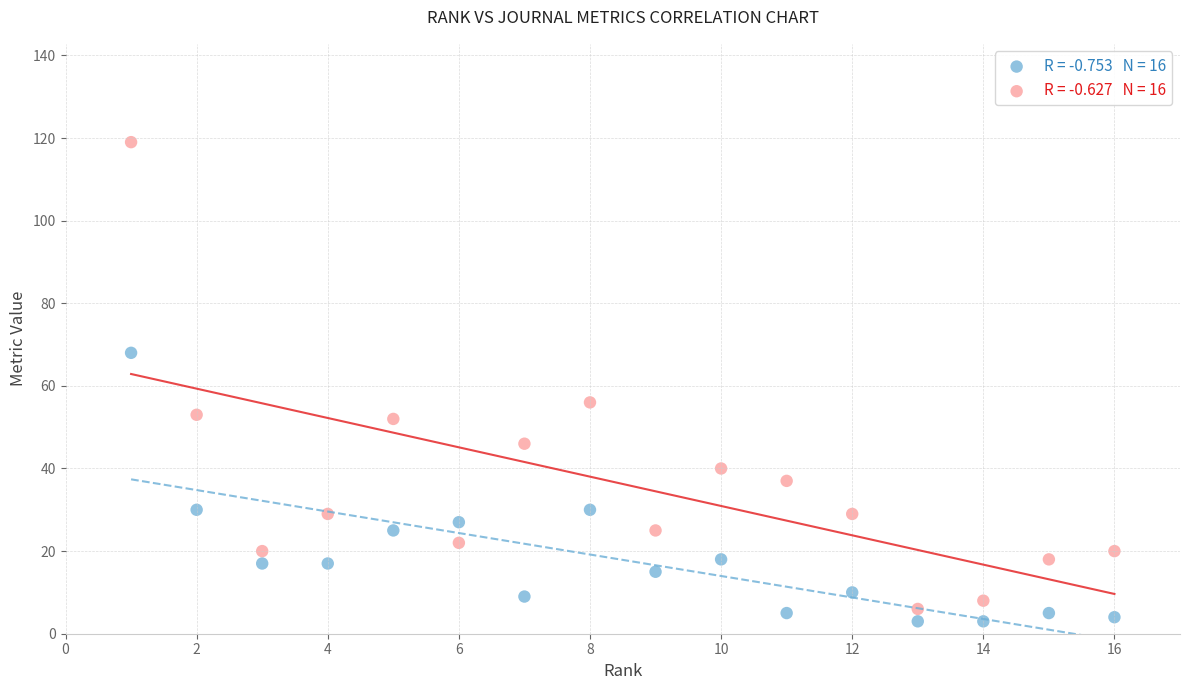

Across all data points, what is the range of Y values (max minus min)?

116